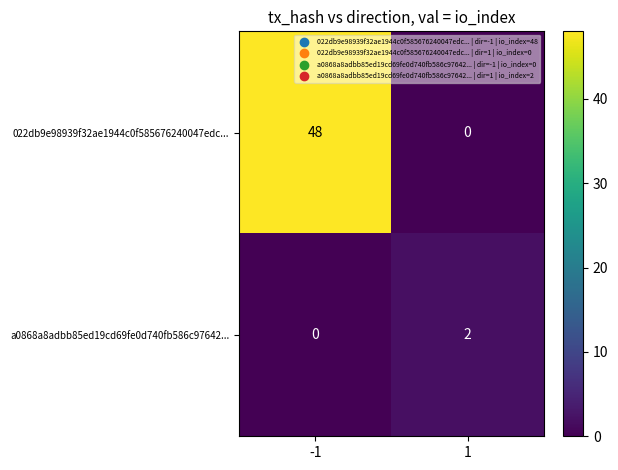

Rank the series at -1 from lowest to highest value.

a0868a8adbb85ed19cd69fe0d740fb586c97642..., 022db9e98939f32ae1944c0f585676240047edc...